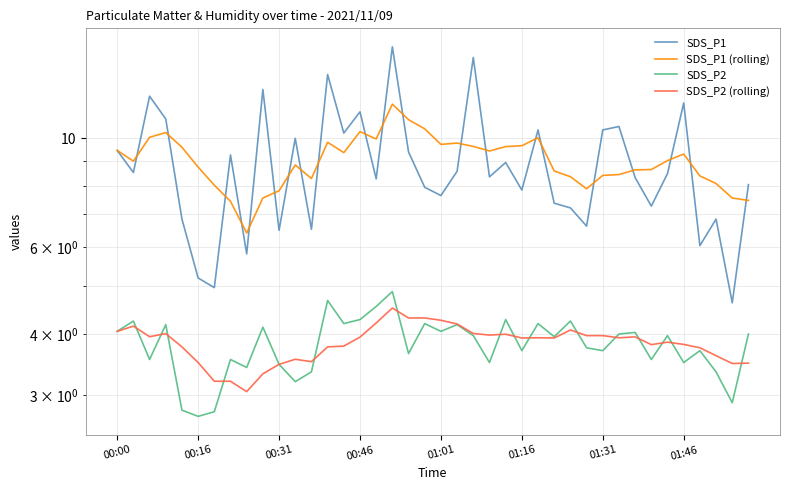

What is the difference between the SDS_P1 values at 8 and 37?

1.0